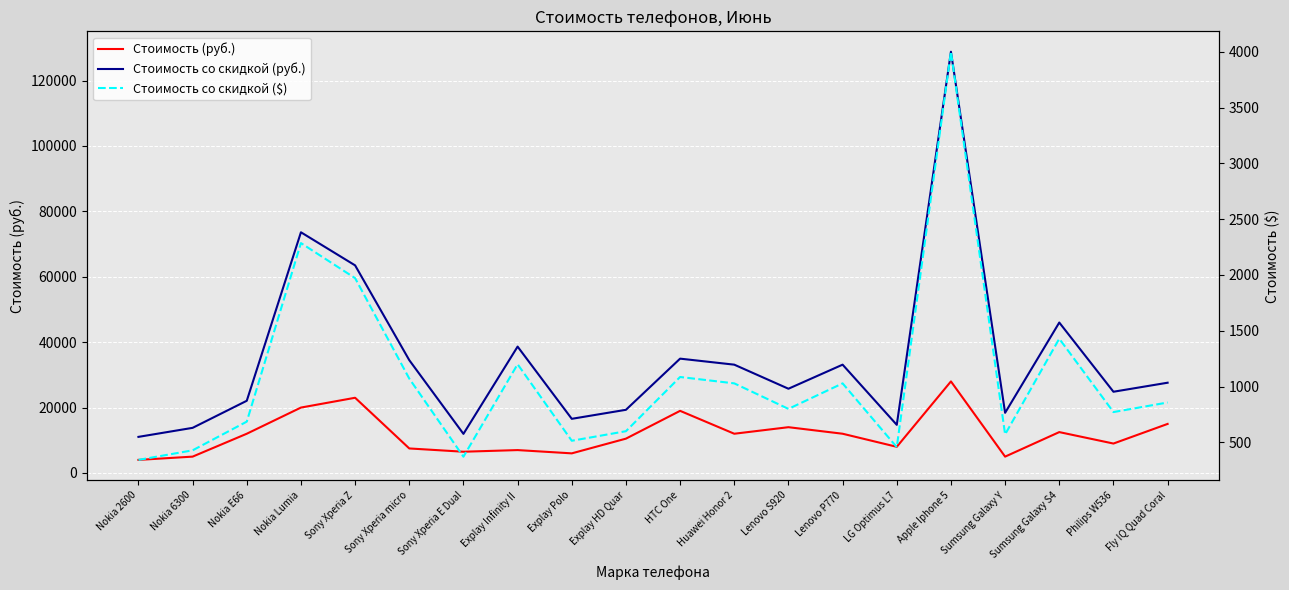

Reading right to left, what are all the values shown in this chart?

Стоимость (руб.): 15000.0	9000.0	12500.0	5000.0	28000.0	8000.0	12000.0	14000.0	12000.0	19000.0	10500.0	6000.0	7000.0	6500.0	7500.0	23000.0	20000.0	12000.0	5000.0	4000.0
Стоимость со скидкой (руб.): 27600.0	24840.0	46000.0	18400.0	128800.0	14720.0	33120.0	25760.0	33120.0	34960.0	19320.0	16560.0	38640.0	11960.0	34500.0	63480.0	73600.0	22080.0	13800.0	11040.0
Стоимость со скидкой ($): 857.1	771.4	1428.6	571.4	4000.0	457.1	1028.6	800.0	1028.6	1085.7	600.0	514.3	1200.0	371.4	1071.4	1971.4	2285.7	685.7	428.6	342.9